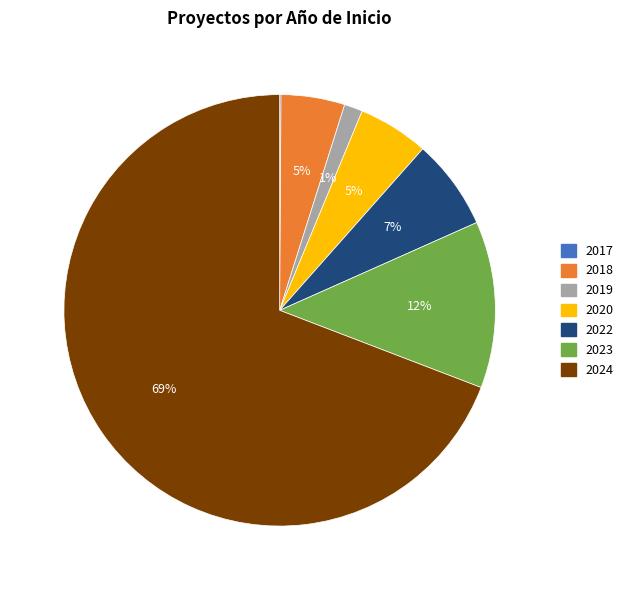

Is there any slice that represents more than half of the pie?

Yes